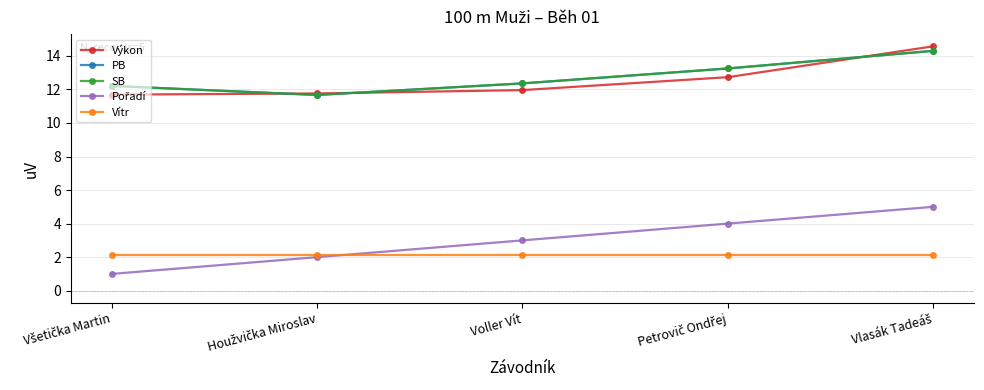

Reading left to right, list all the values displayed in this chart.

Výkon: 11.7	11.8	12.0	12.7	14.6
PB: 12.2	11.7	12.4	13.2	14.3
SB: 12.2	11.7	12.4	13.2	14.3
Pořadí: 1.0	2.0	3.0	4.0	5.0
Vítr: 2.1	2.1	2.1	2.1	2.1